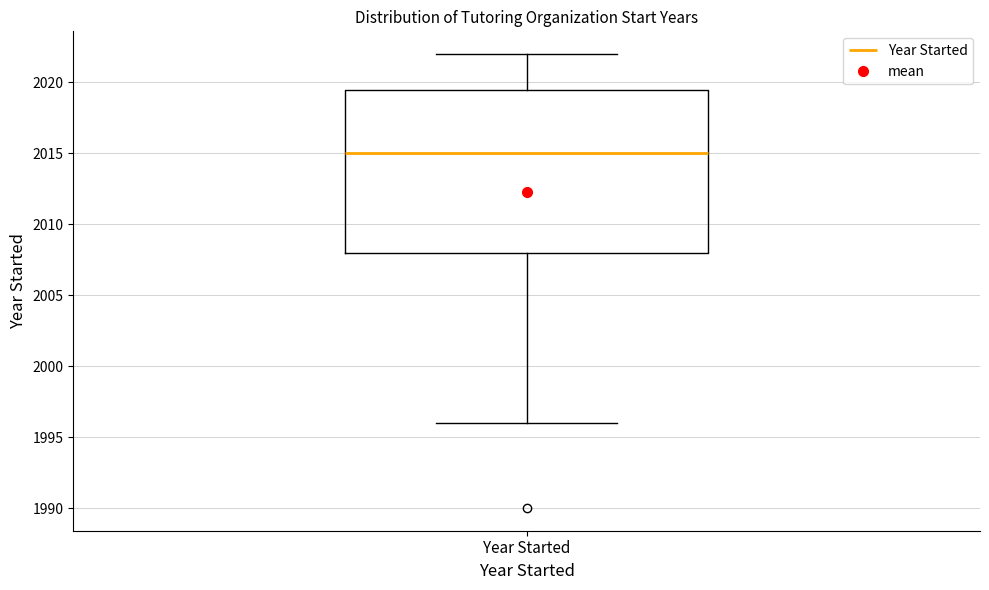

Where does the upper whisker of the box for Year Started end on the y-axis? The values are not printed on the chart, so give them approximately, as read against the axis.

2022.0